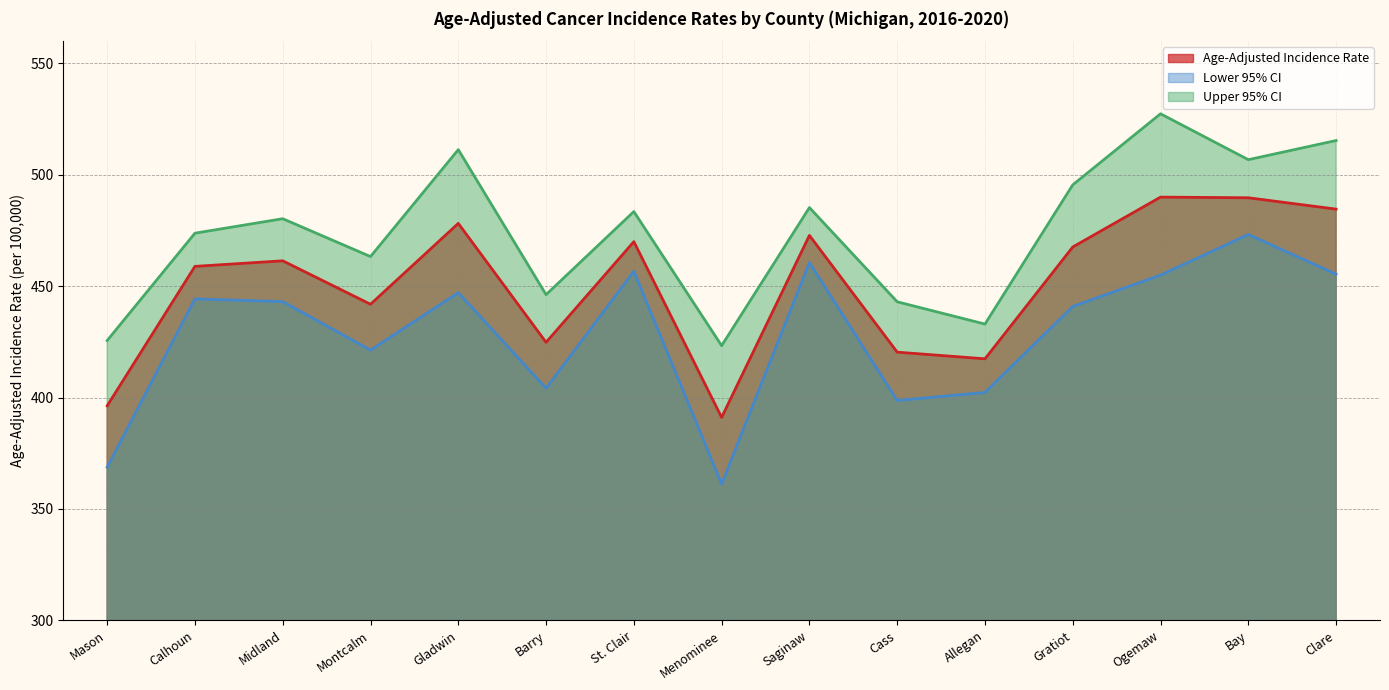

At which category is the sum across all series the highest?

Ogemaw